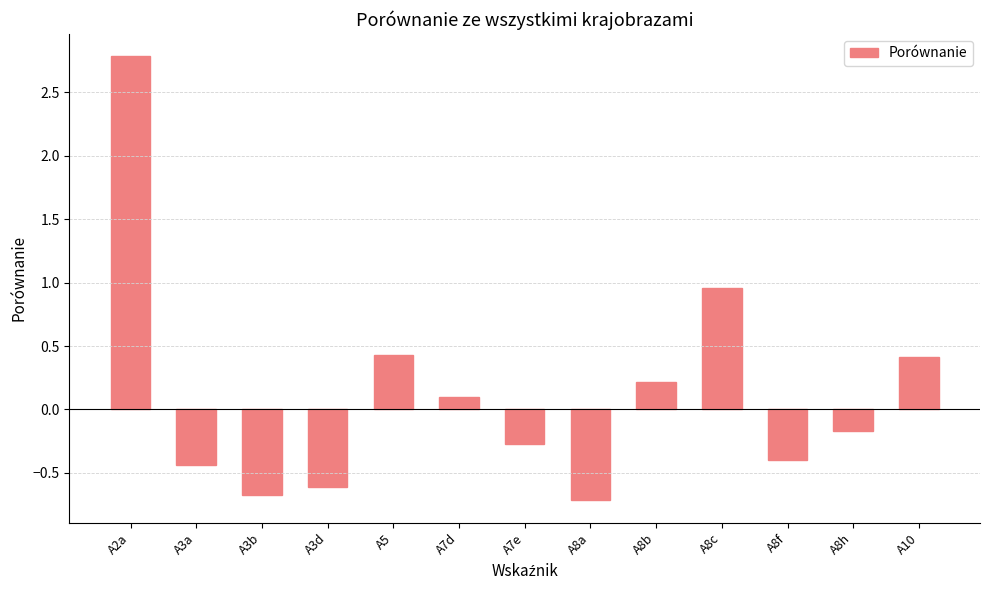

At which category does the chart reach its minimum across all series?

A8a